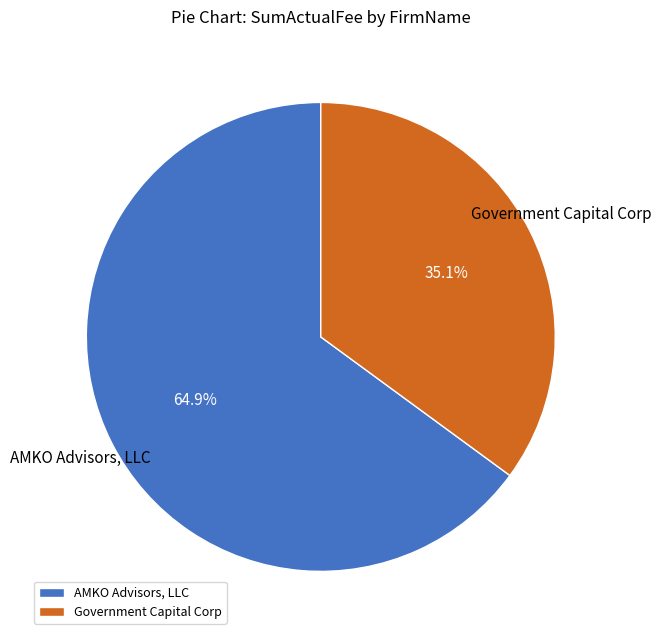

Which has a higher value, Government Capital Corp or AMKO Advisors, LLC?

AMKO Advisors, LLC